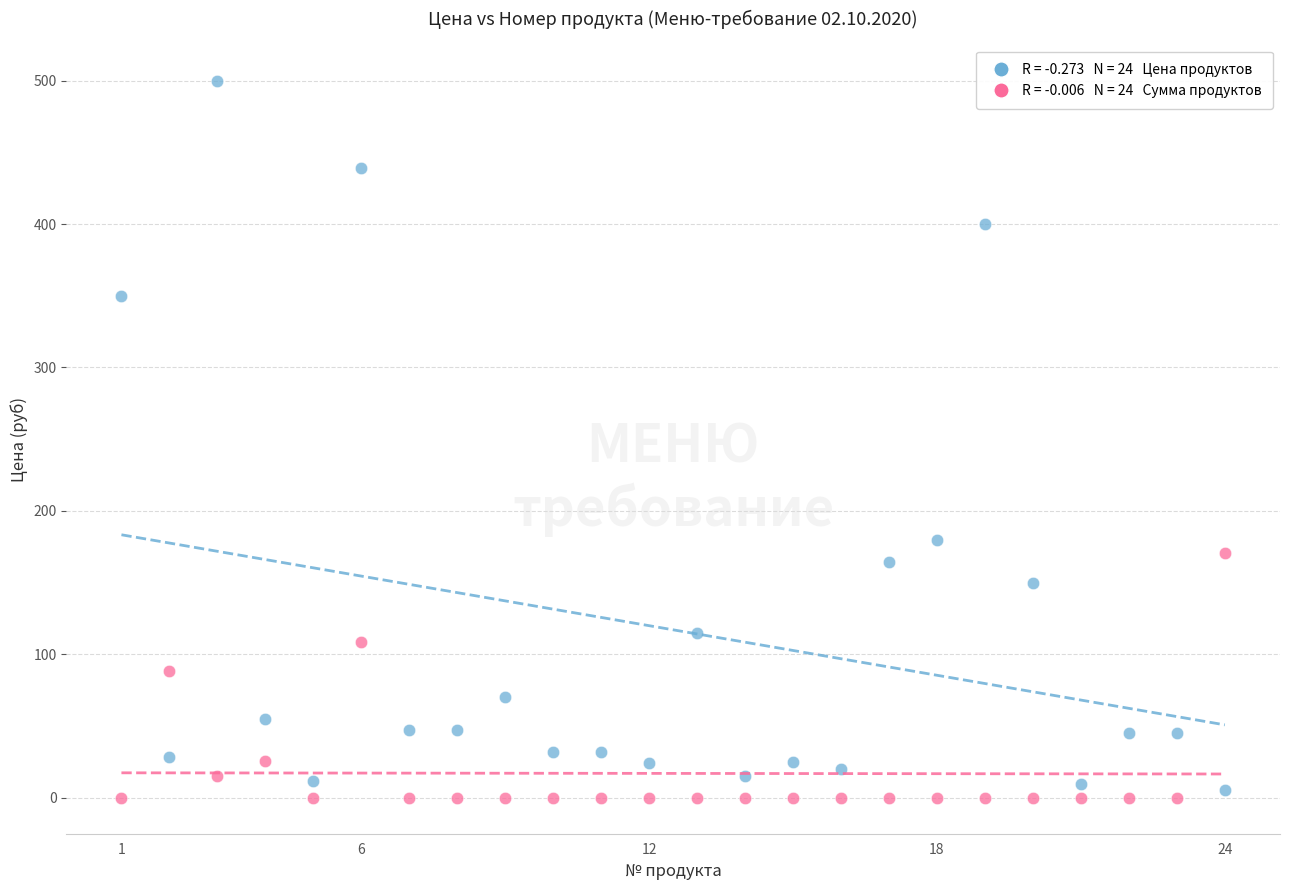

Across all data points, what is the range of Y values (max minus min)?

500.0